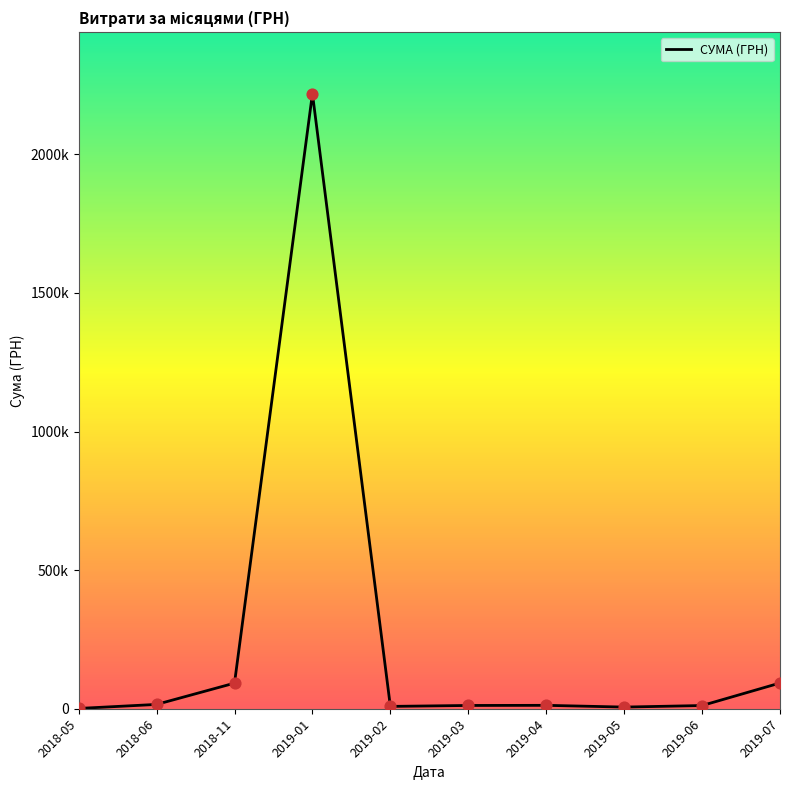

What is the change in value from 2018-06 to 2019-06?

-4050.2